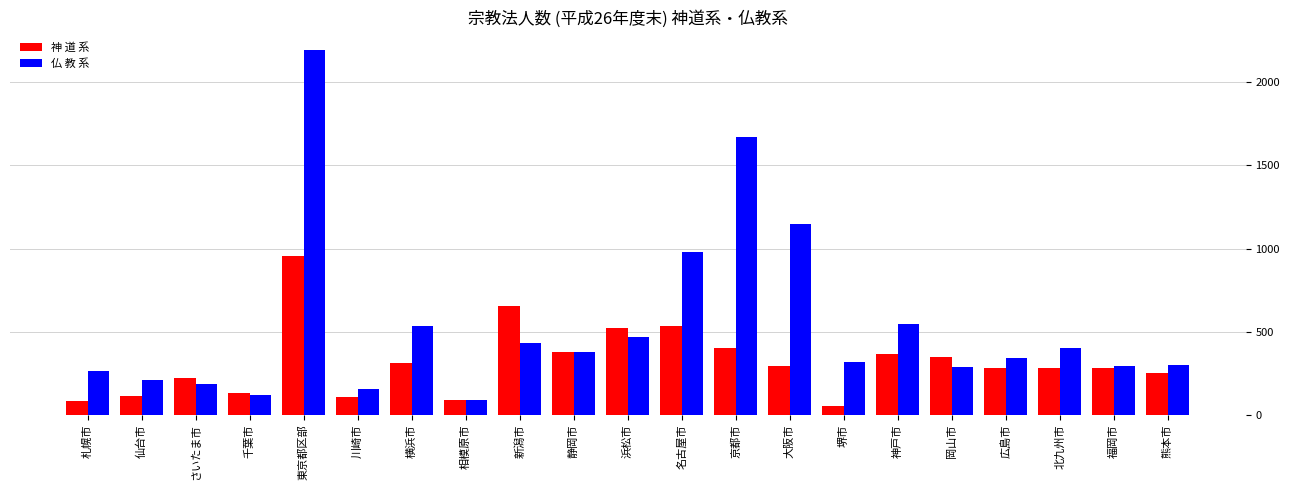

Is it true that 仏 教 系 equals 1826 at 大阪市?

False